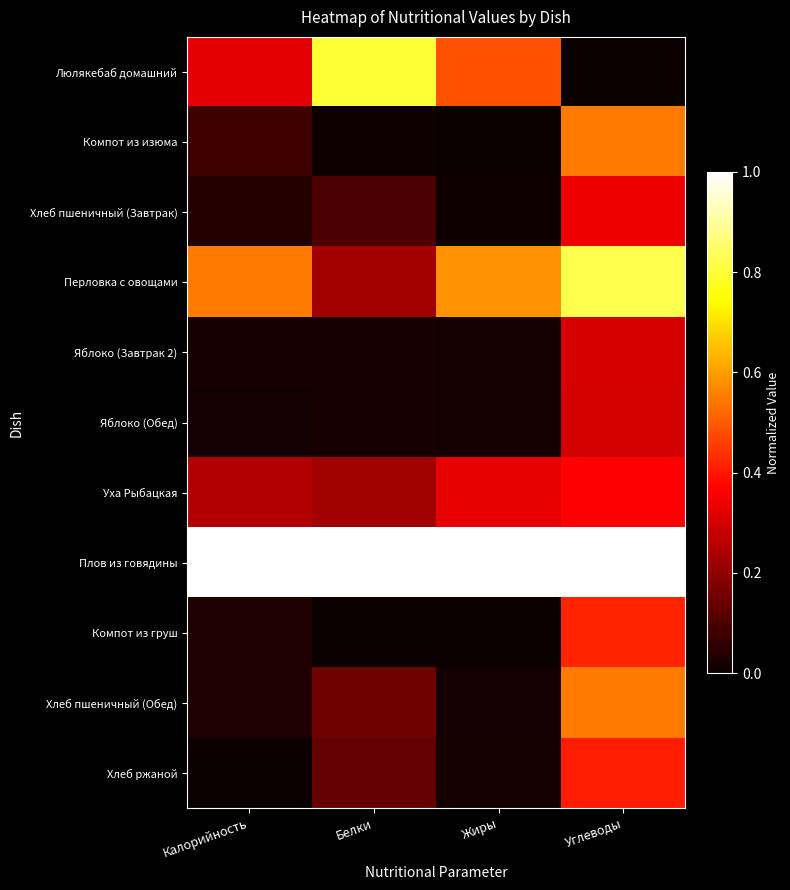

At how many categories does at least one series exceed 0?

4